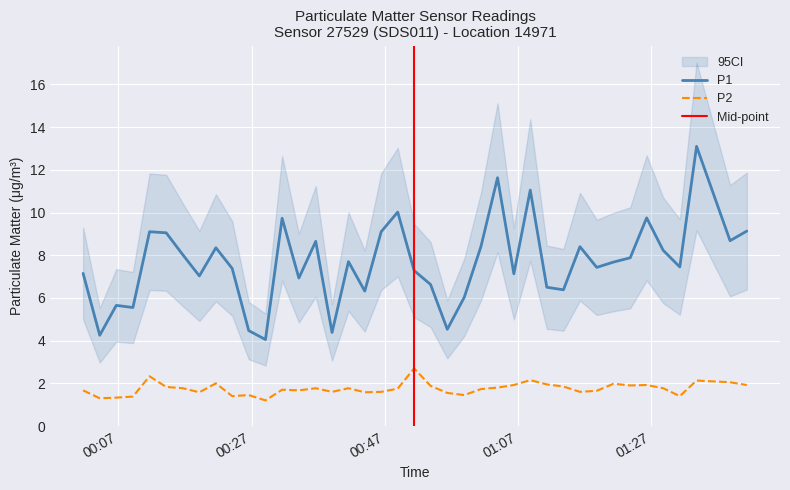

Which series has the largest range (max minus min)?

P1